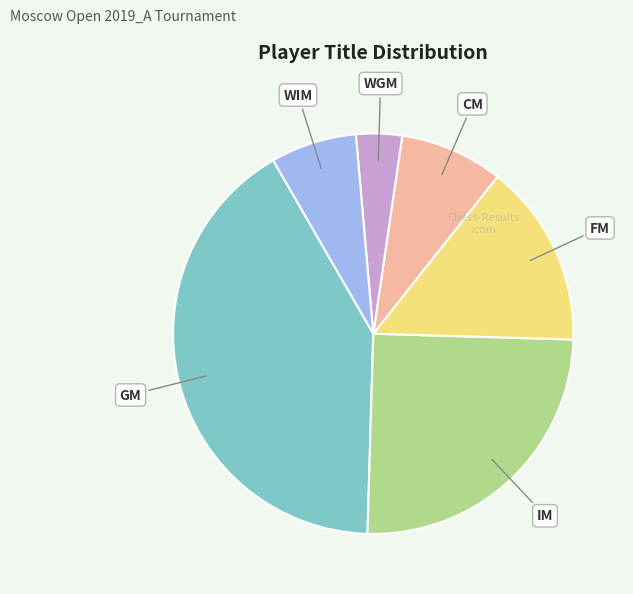

Combined, do WGM and FM account for over 50%?

No